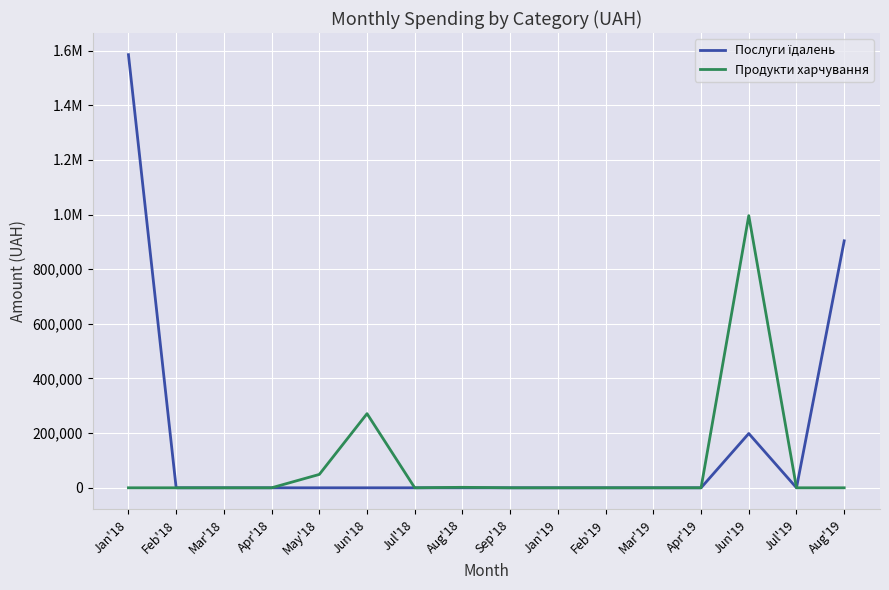

What is the average value of the Продукти харчування series?

82372.1